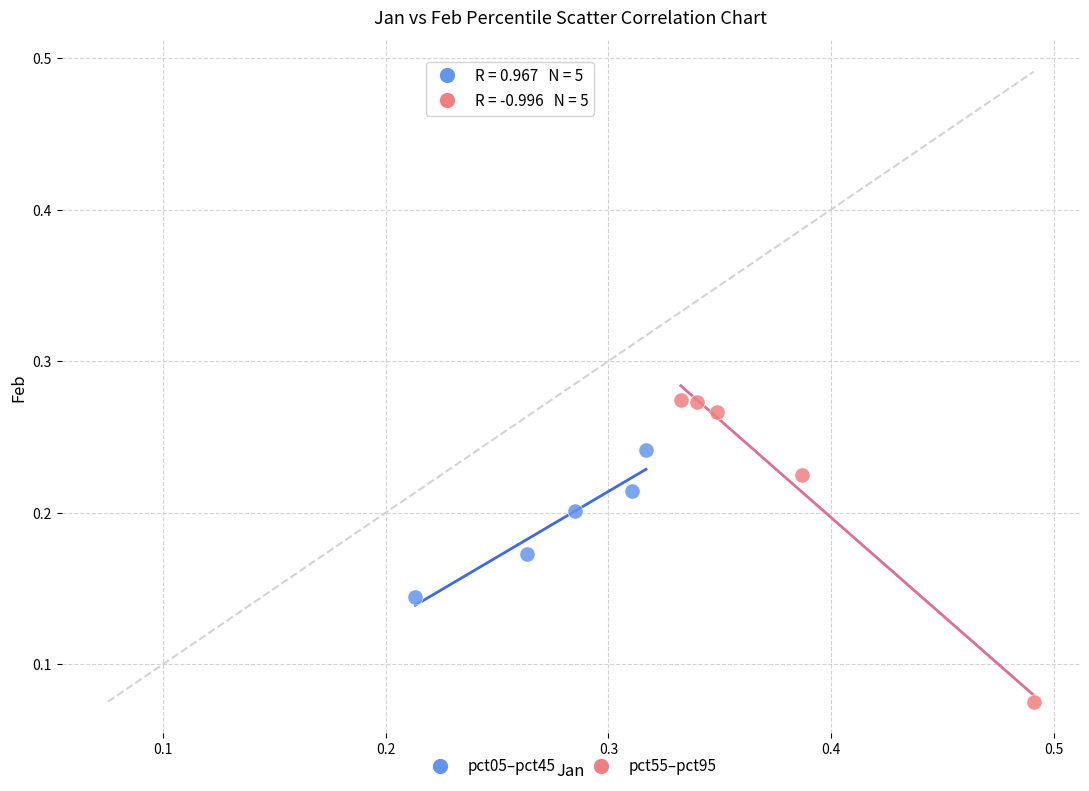

What are all the series names shown in the legend?

pct05–pct45, pct55–pct95